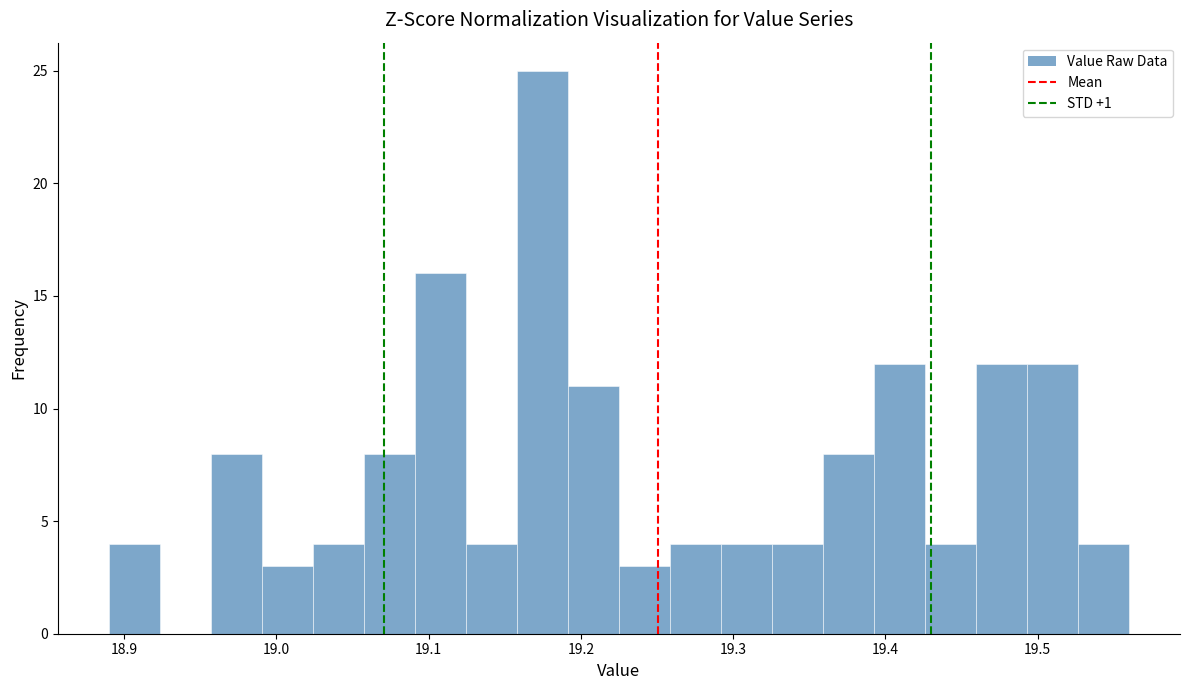

Read against the x-axis, roughly where is the centre of the tallest bar?

19.17